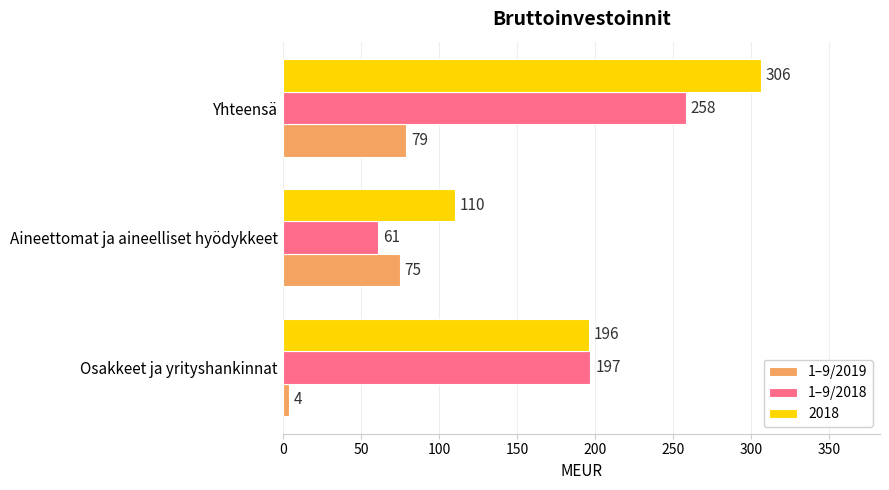

Rank the series at Aineettomat ja aineelliset hyödykkeet from highest to lowest value.

2018, 1–9/2019, 1–9/2018